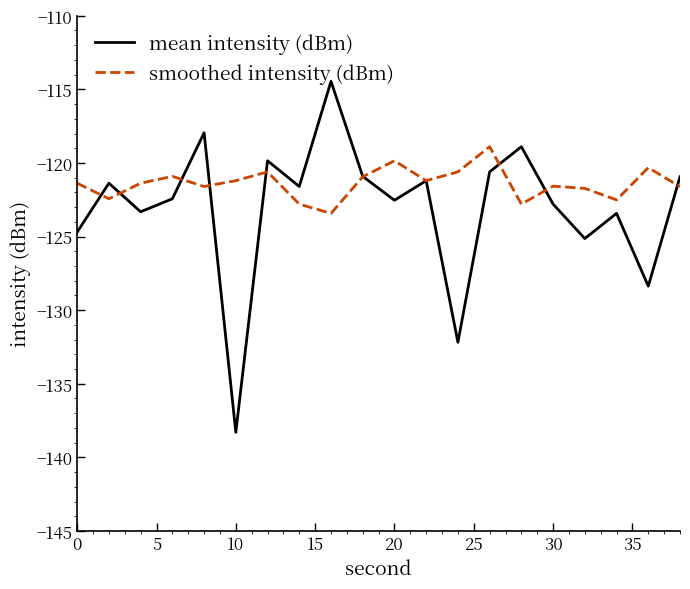

Which series has the largest total across all categories?

smoothed intensity (dBm)